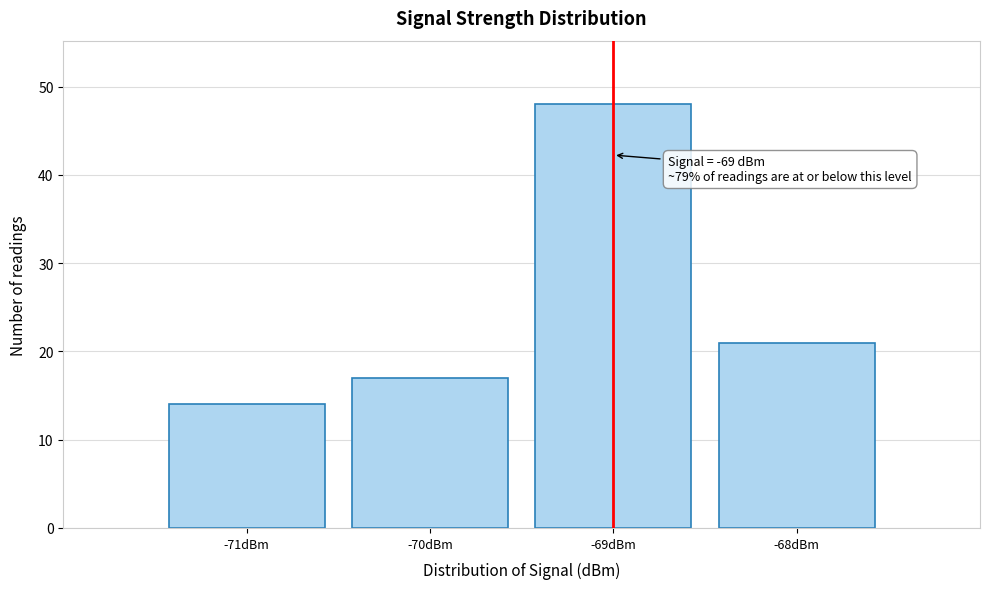

Over which range of the x-axis is the bar tallest?

-69.5 to -68.5